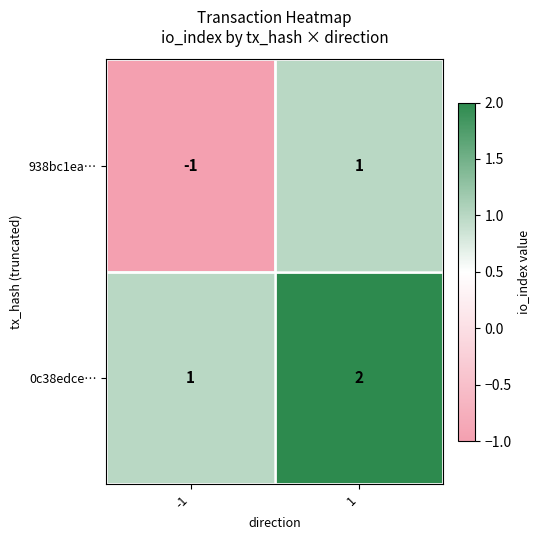

True or false: 938bc1ea… has a value of -1 at -1.

True